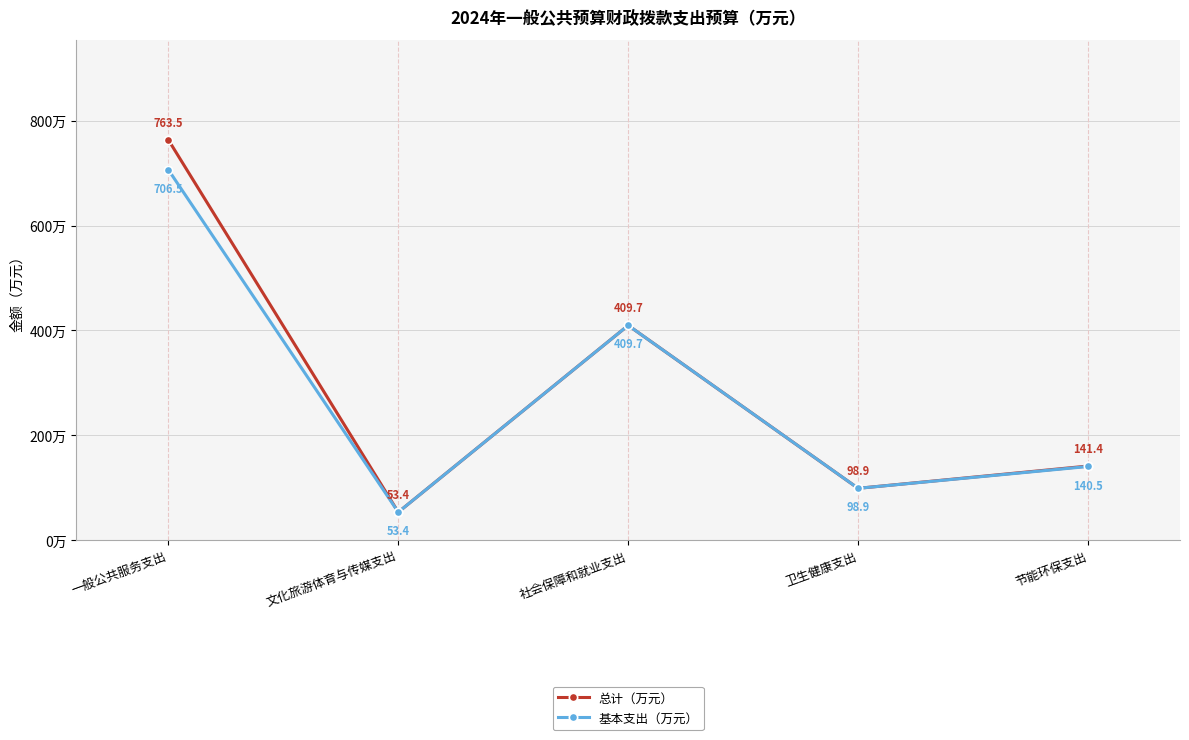

The 基本支出（万元） series shows 140.5 at 节能环保支出. True or false?

True